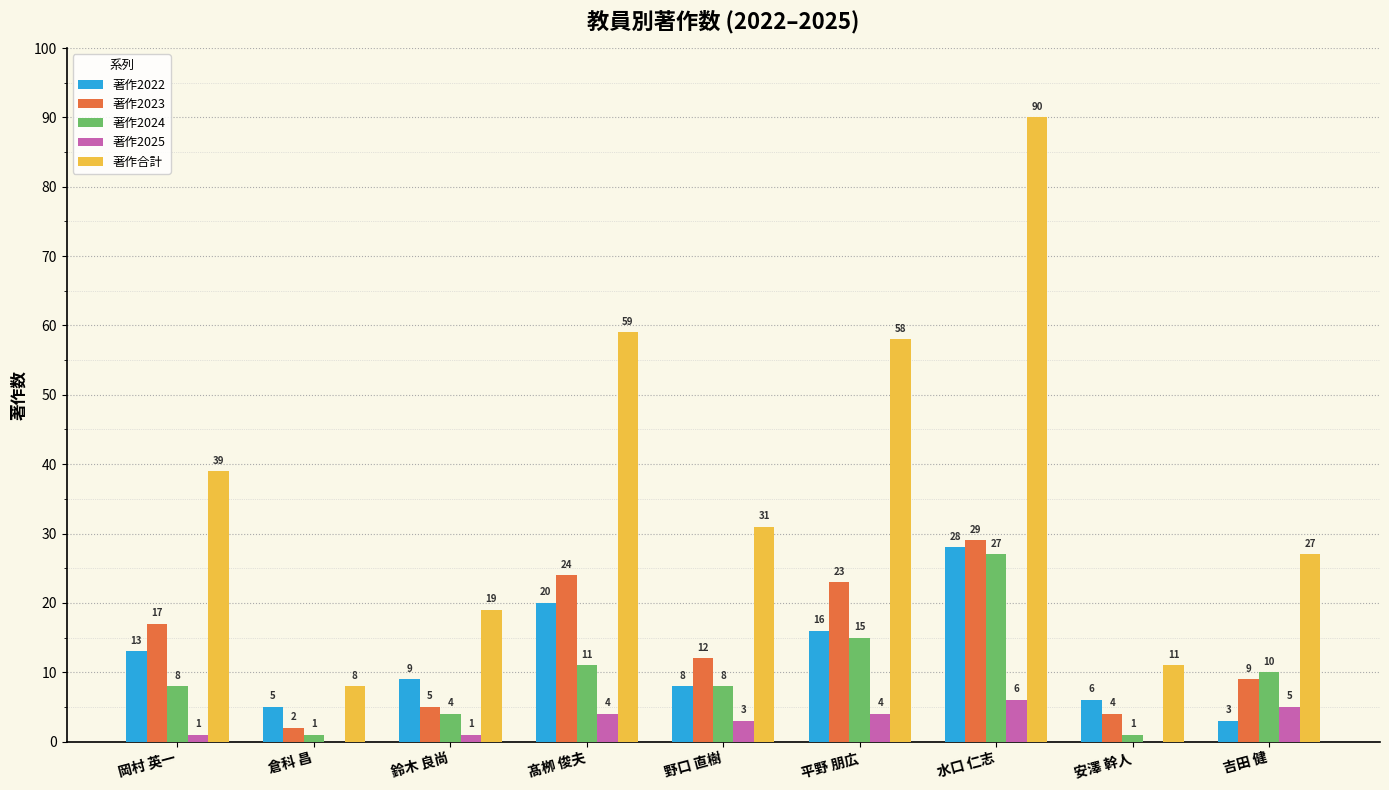

How many data points does each series have?

9